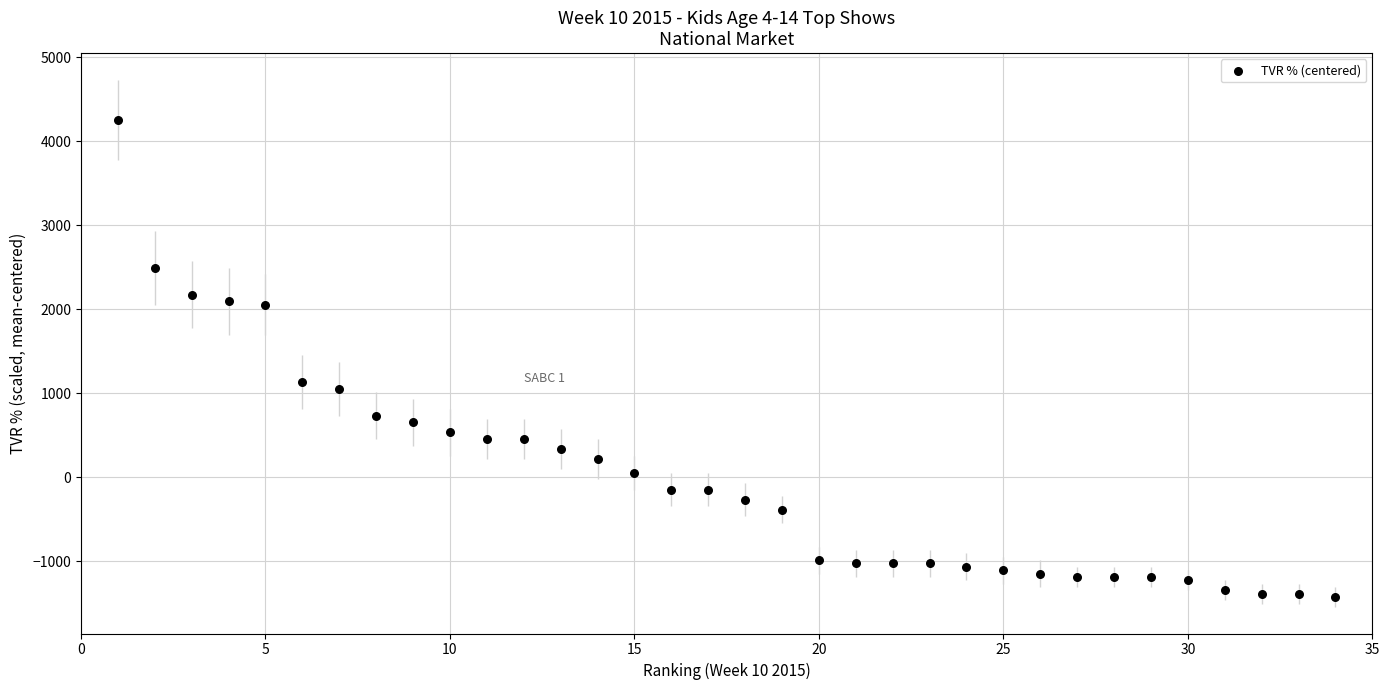

What is the range of Y values (max minus min)?

5680.0